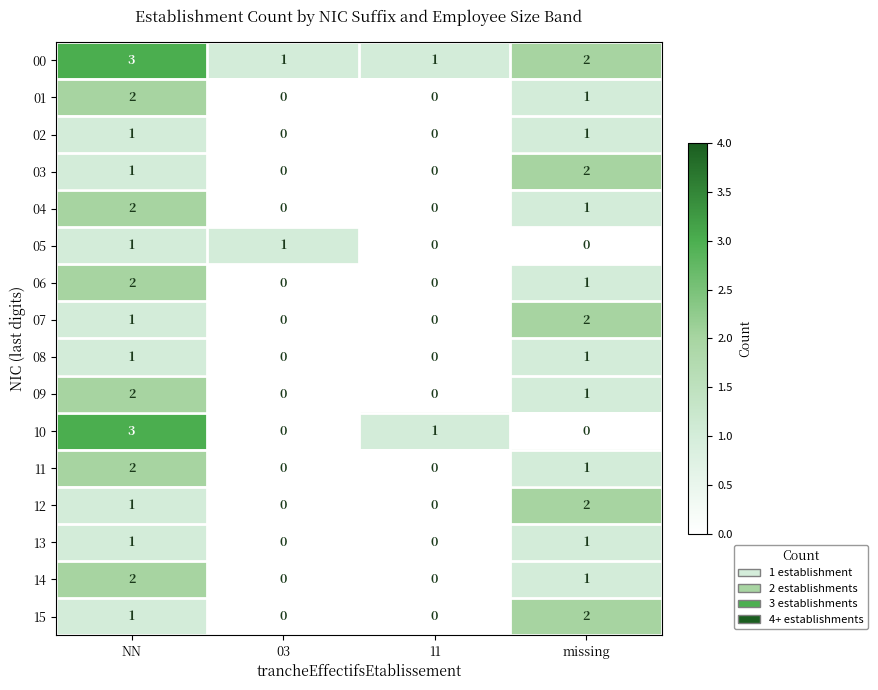

What is the sum of all 09 values?

3